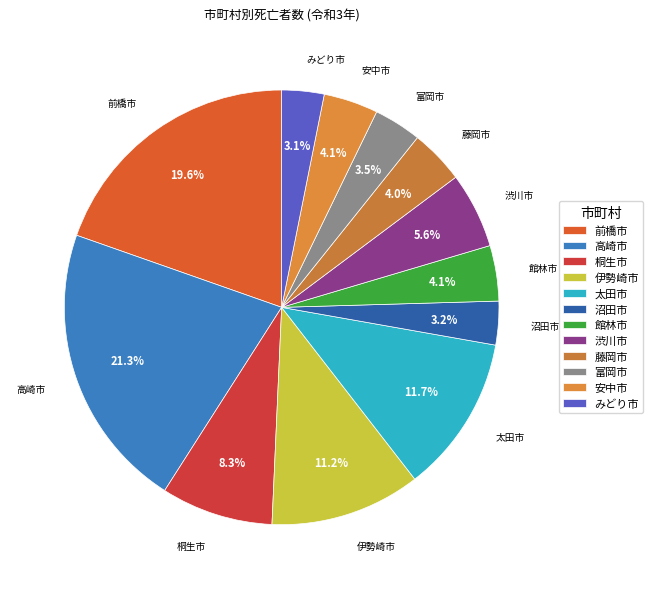

True or false: 桐生市 accounts for 1% of the total.

False